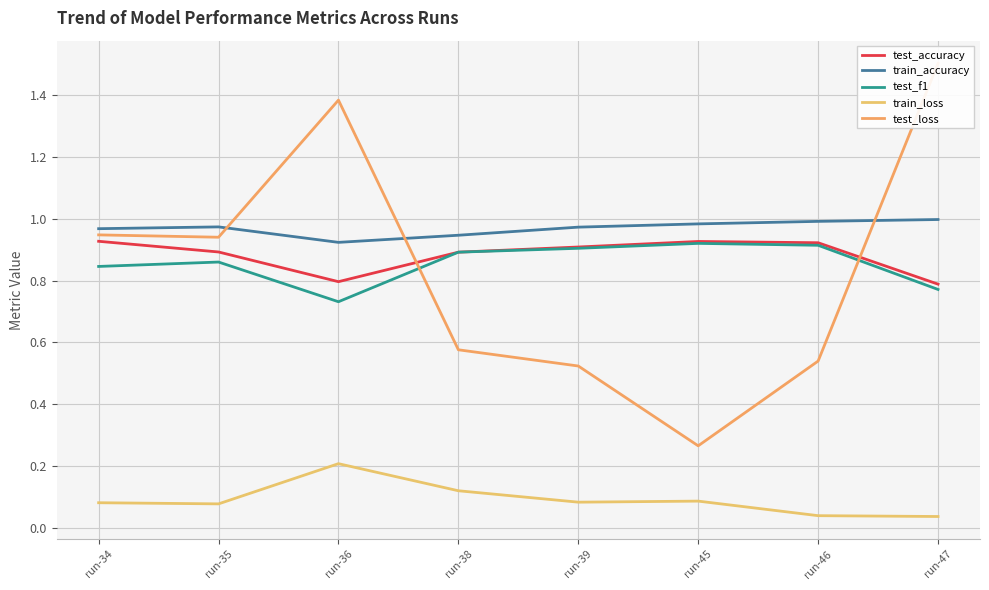

What is the value of the train_loss point at the 1st from the left?

0.1